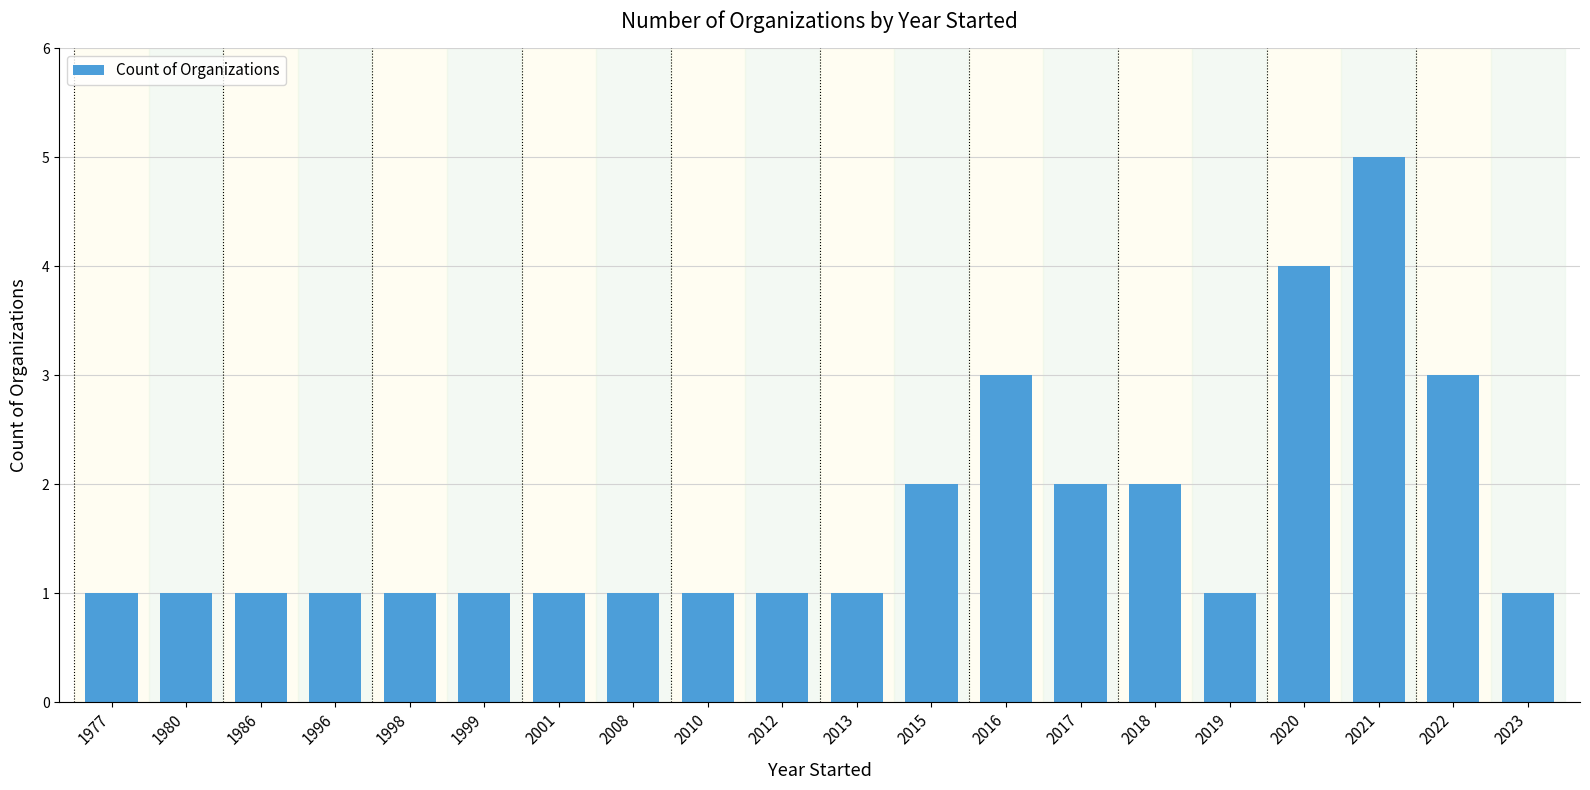

What is the maximum value shown in the chart?

5